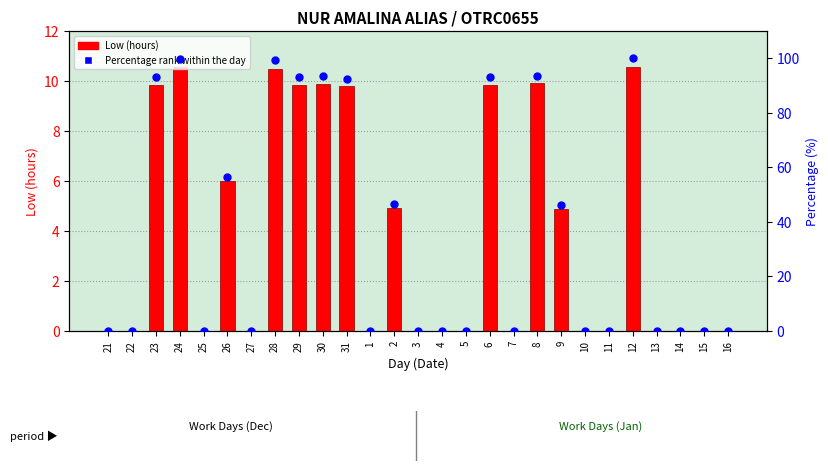

Which series contains the lowest Y value?

Low (hours)